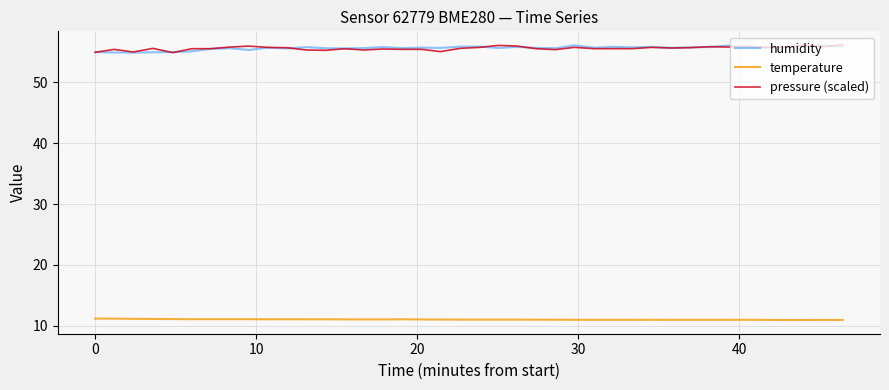

True or false: temperature and humidity intersect in this chart.

False